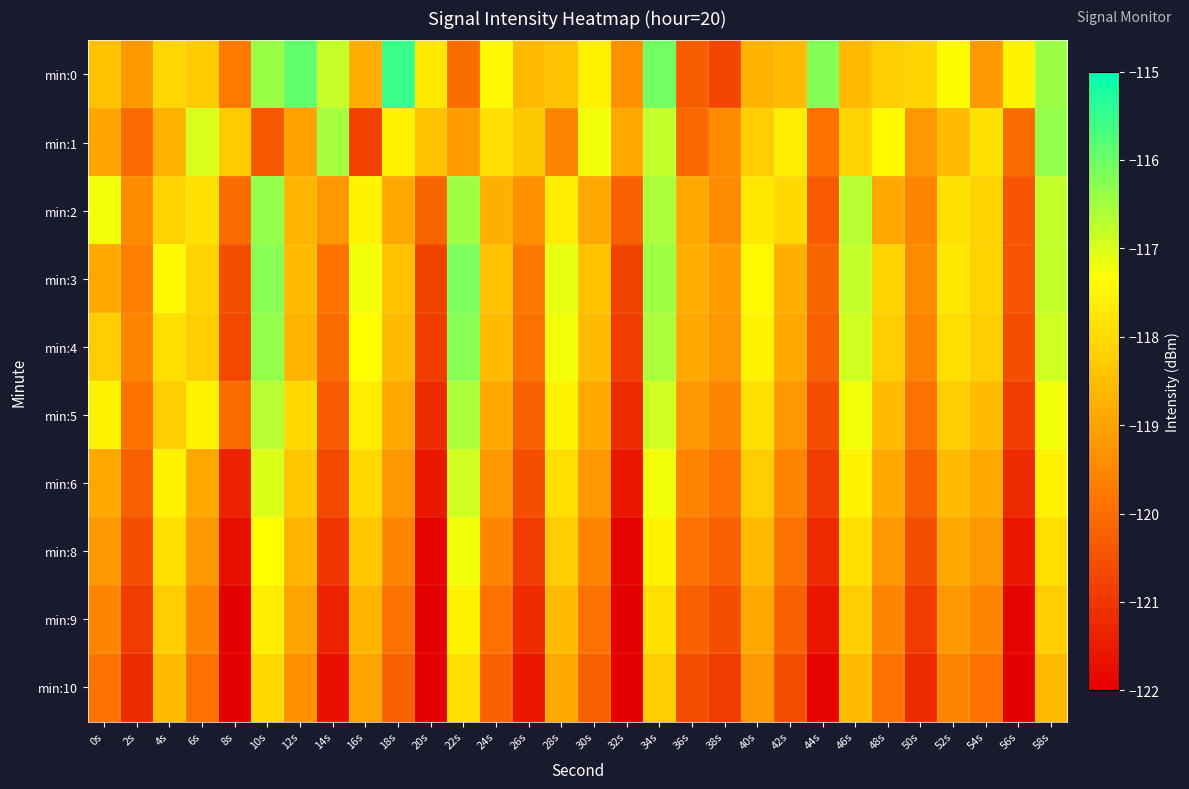

Between 22s and 52s, which is larger?

52s